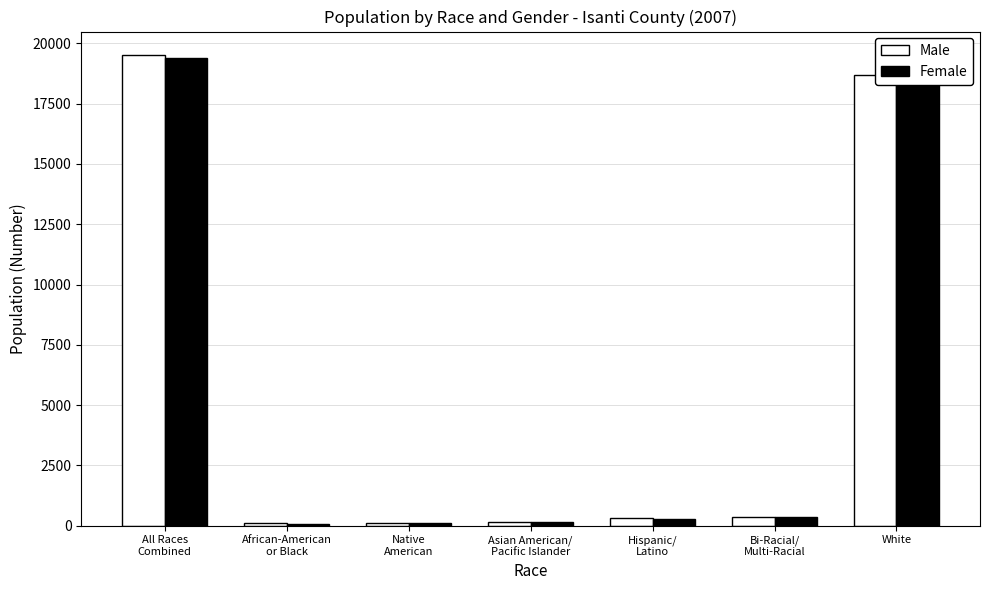

Which series has the largest range (max minus min)?

Male